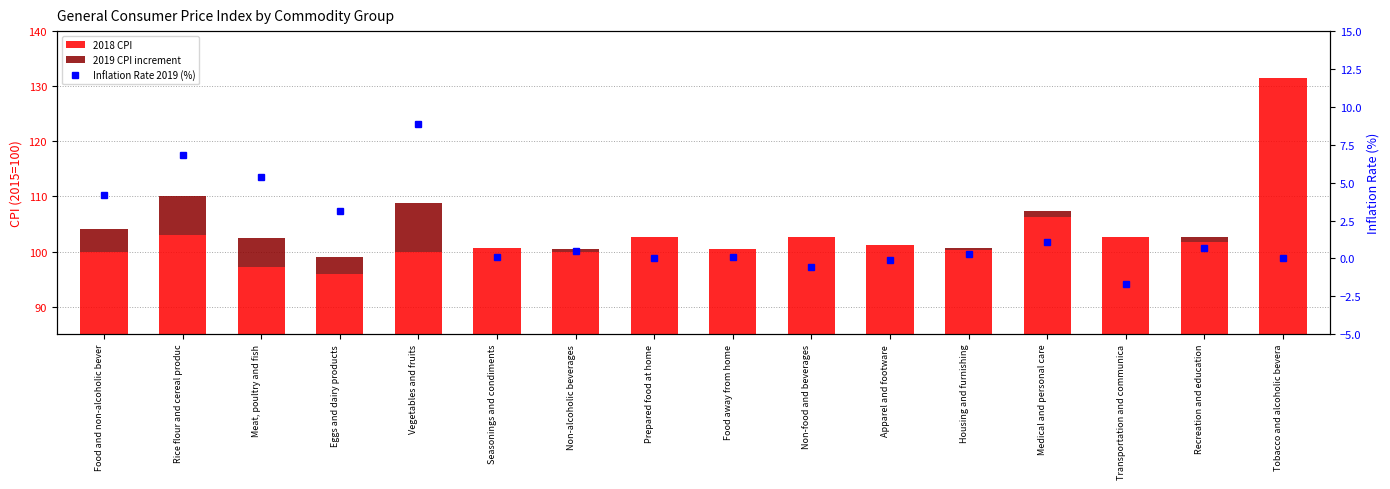

What is the difference between the Inflation Rate 2019 (%) values at Meat, poultry and fish and Recreation and education?

4.7